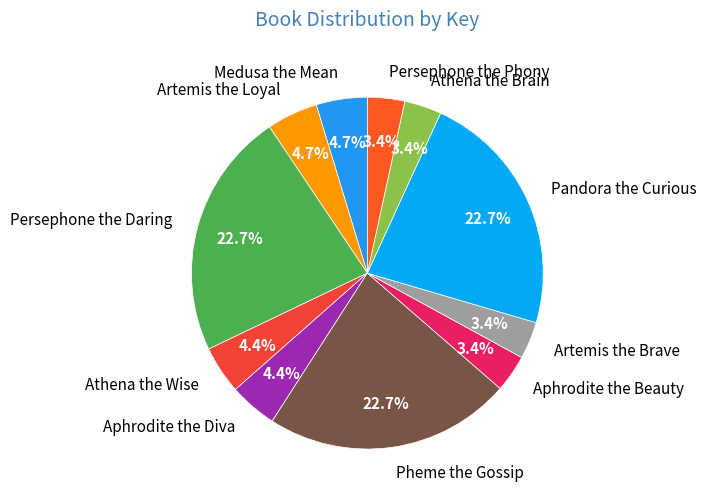

Count the number of slices in the pie.

11